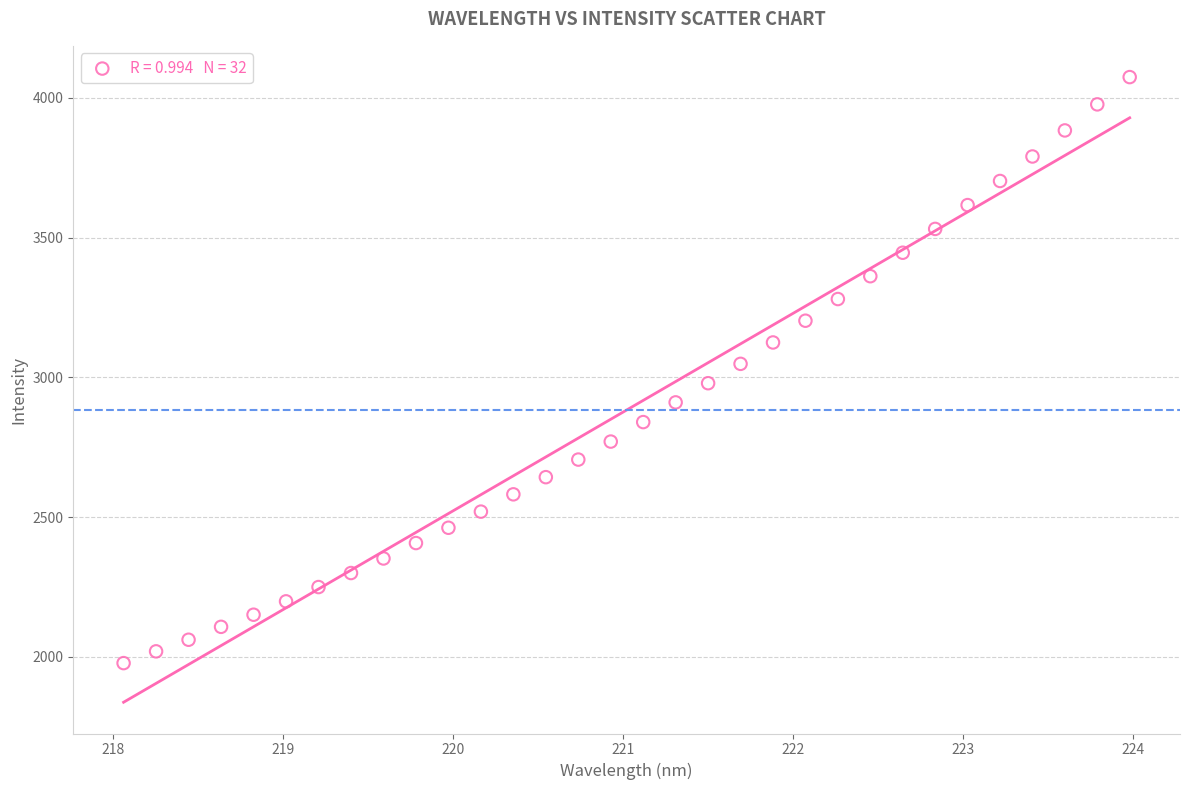

What is the range of Y values (max minus min)?

2096.1